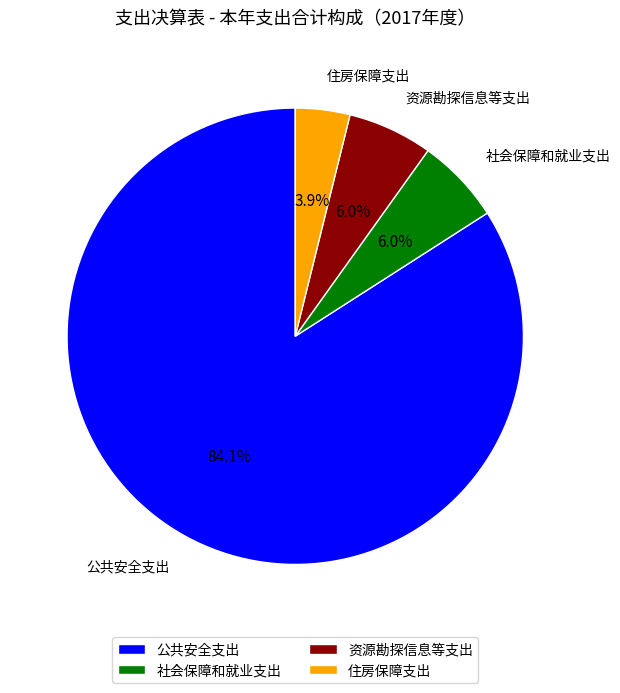

The 社会保障和就业支出 slice represents 1% of the pie. True or false?

False